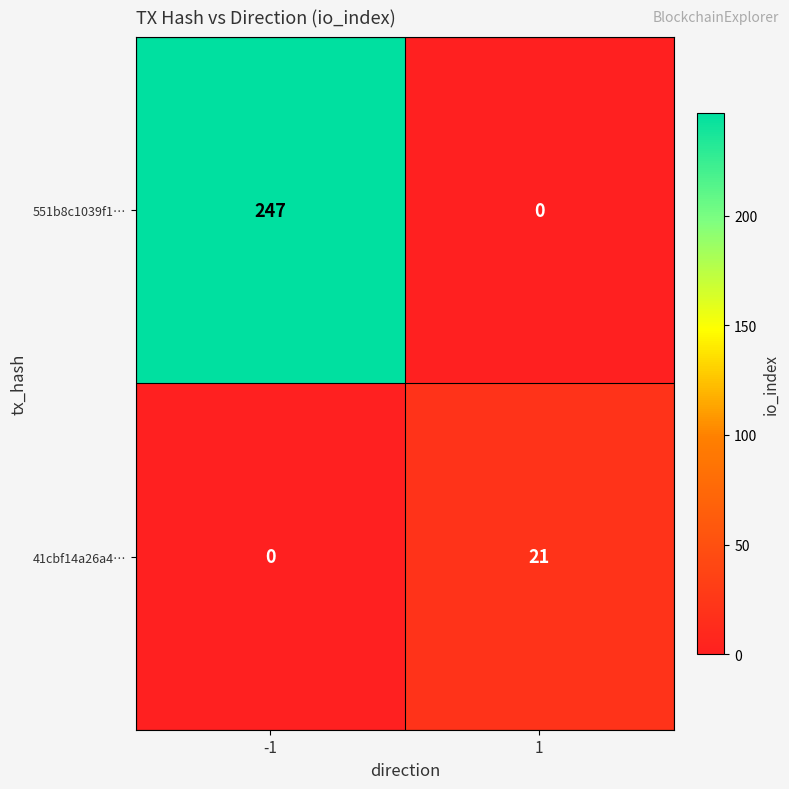

What is the greatest value displayed?

247